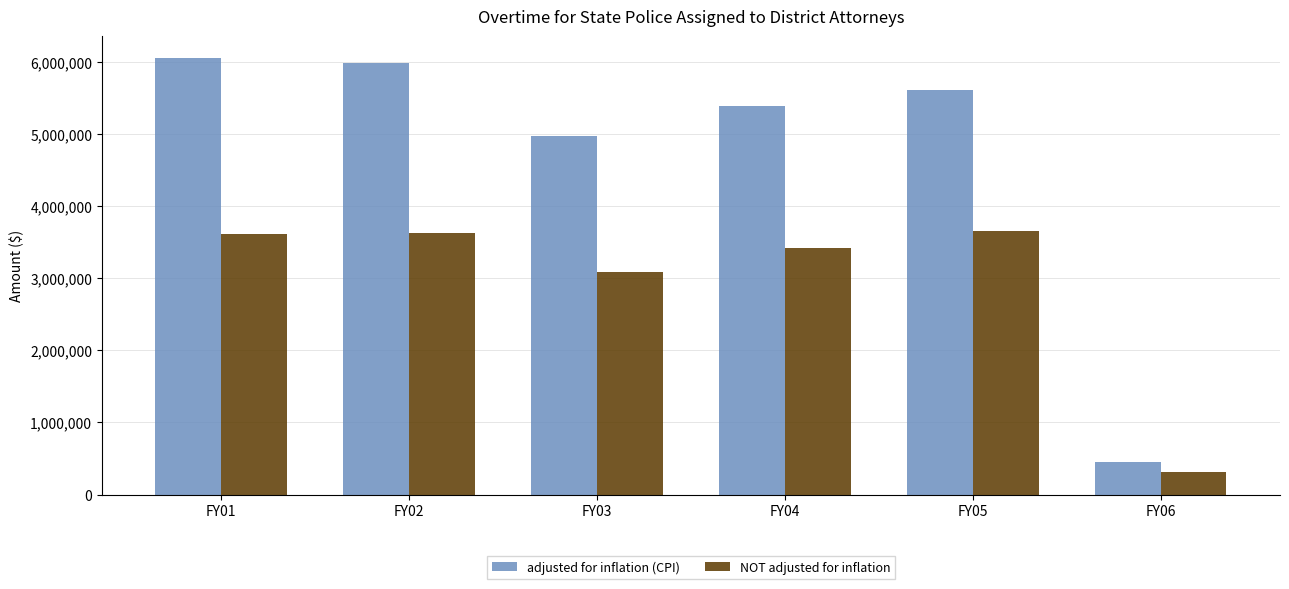

What is the difference between the maximum and minimum values in the adjusted for inflation (CPI) series?

5595844